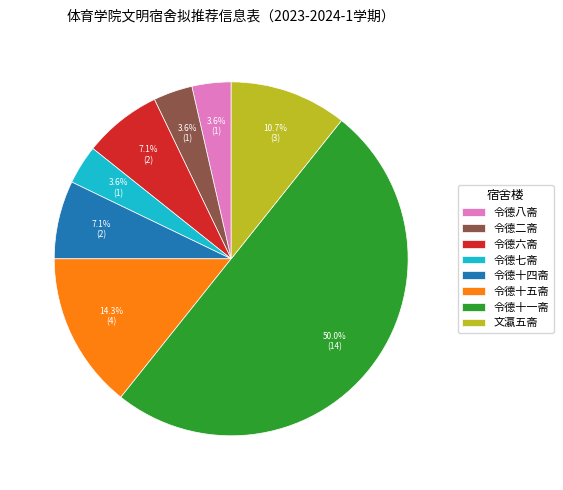

Count the number of slices in the pie.

8